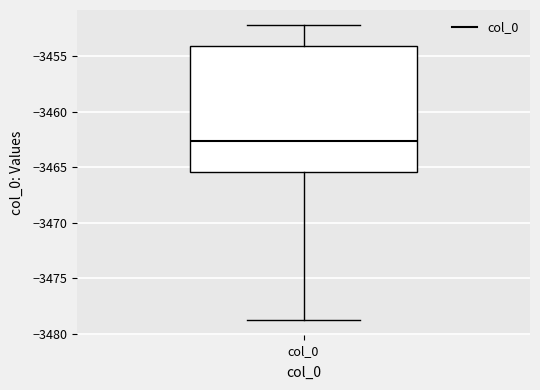

Transcribe this box plot: give where the median line is, the range the box spans, and where the two whiskers end, as read against the y-axis. The values are not printed on the chart, so give them approximately, as read against the axis.

median -3462.5, box -3465.5 to -3454.0, whiskers -3479.0 to -3452.0